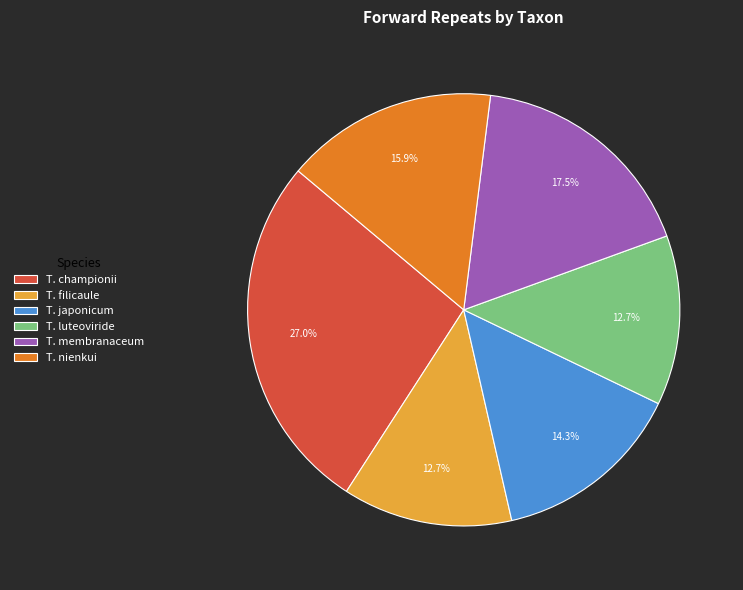

What is the largest slice in the pie chart?

T. championii